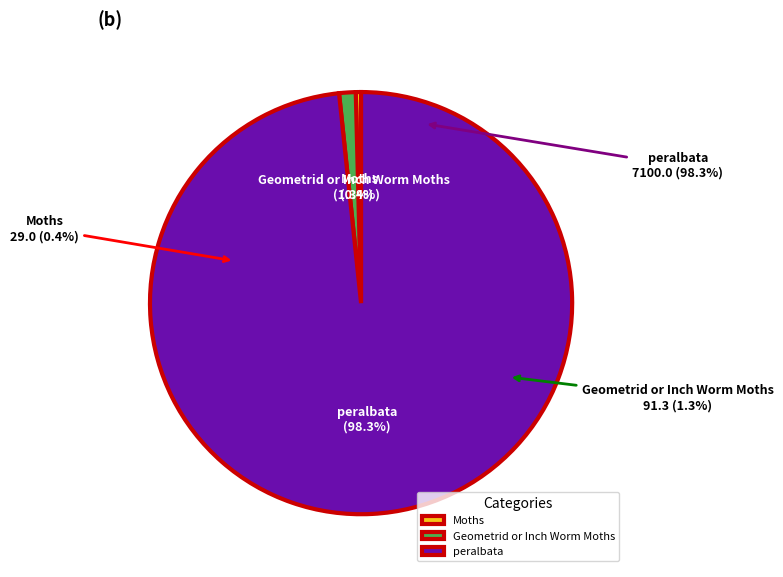

To the nearest percent, what is the difference between the largest and smallest slice percentages?

98%